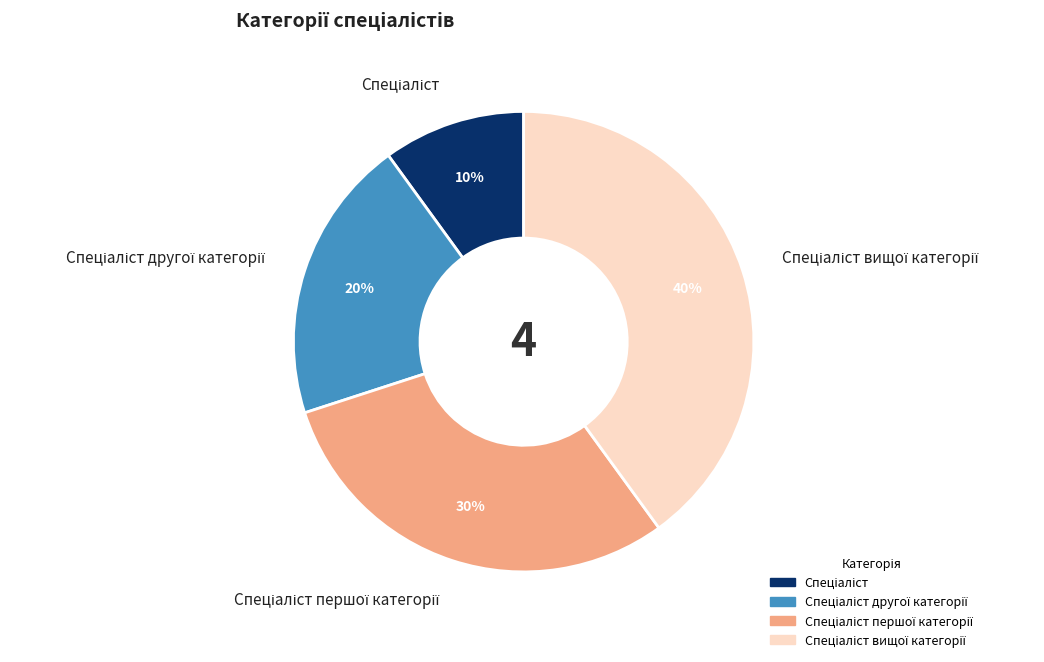

Is there any slice that represents more than half of the pie?

No